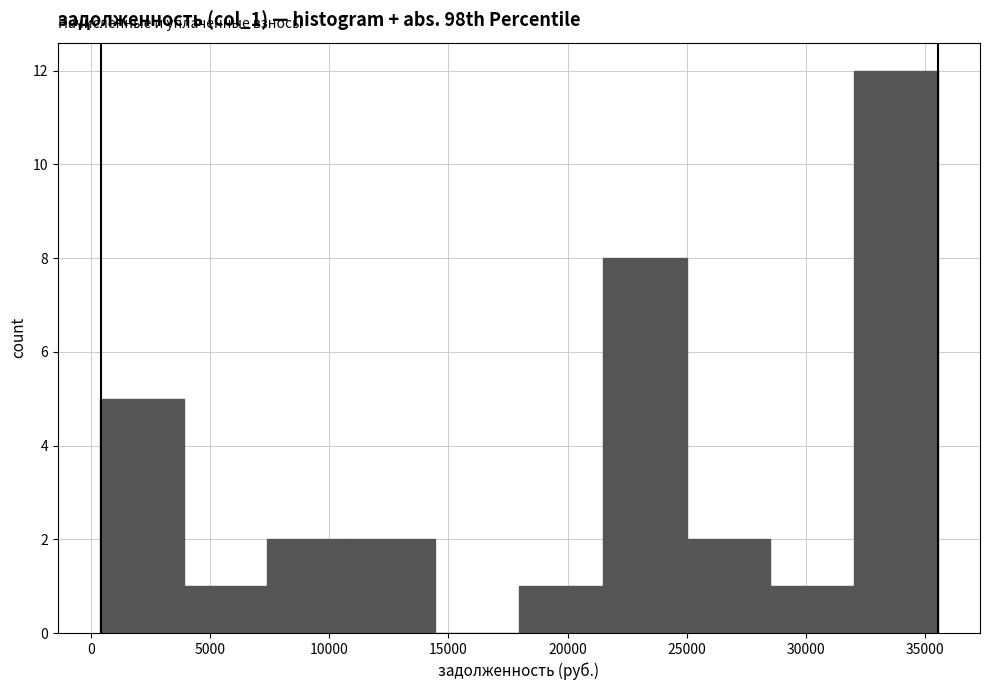

Over which range of the x-axis is the bar tallest?

32000 to 35500